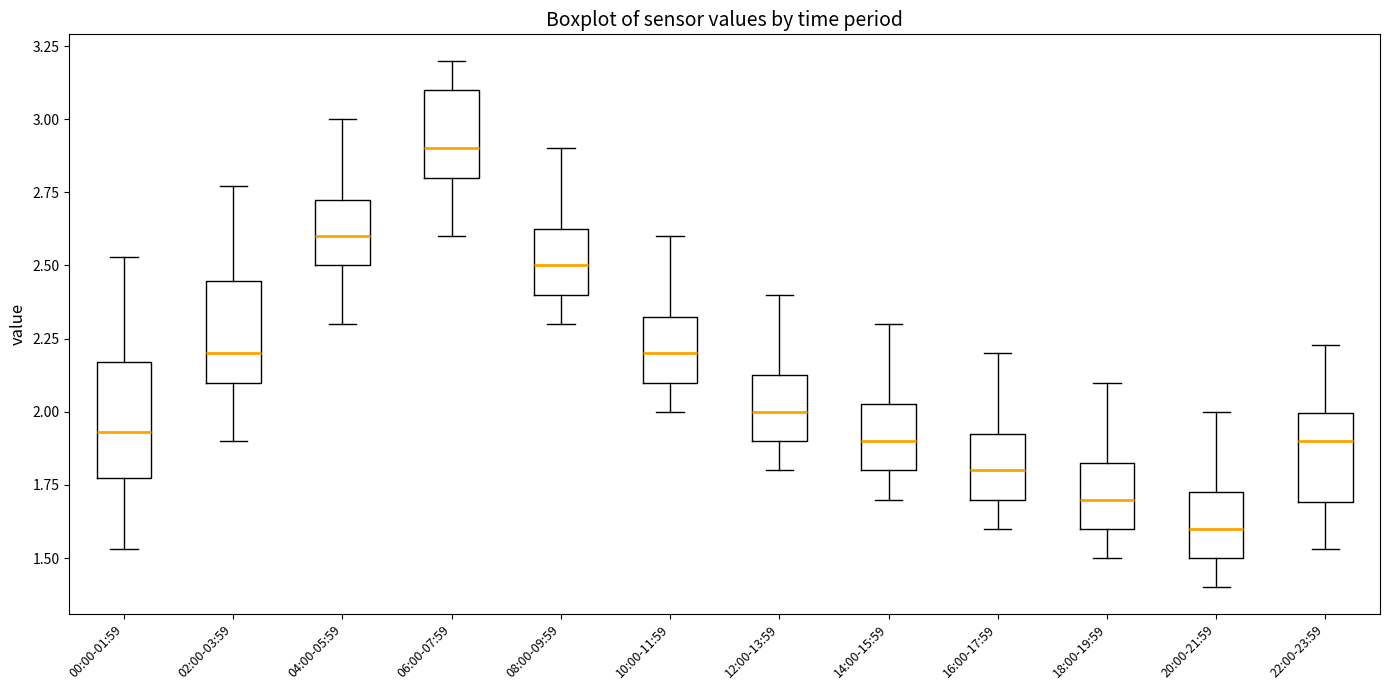

Where is the upper edge of the box for 16:00-17:59 on the y-axis? The values are not printed on the chart, so give them approximately, as read against the axis.

1.95